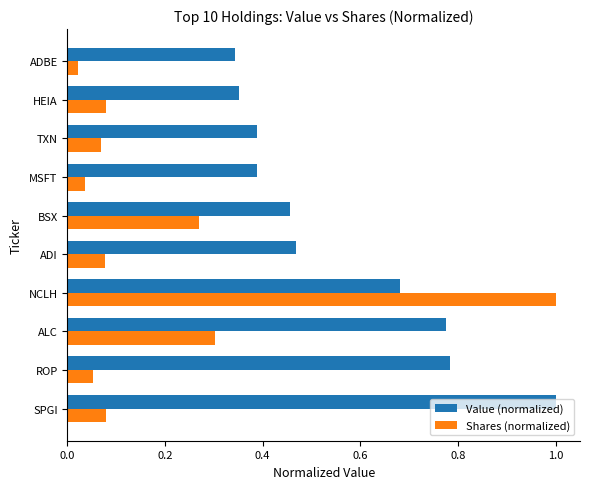

List the series in order of their overall mean, highest first.

Value (normalized), Shares (normalized)